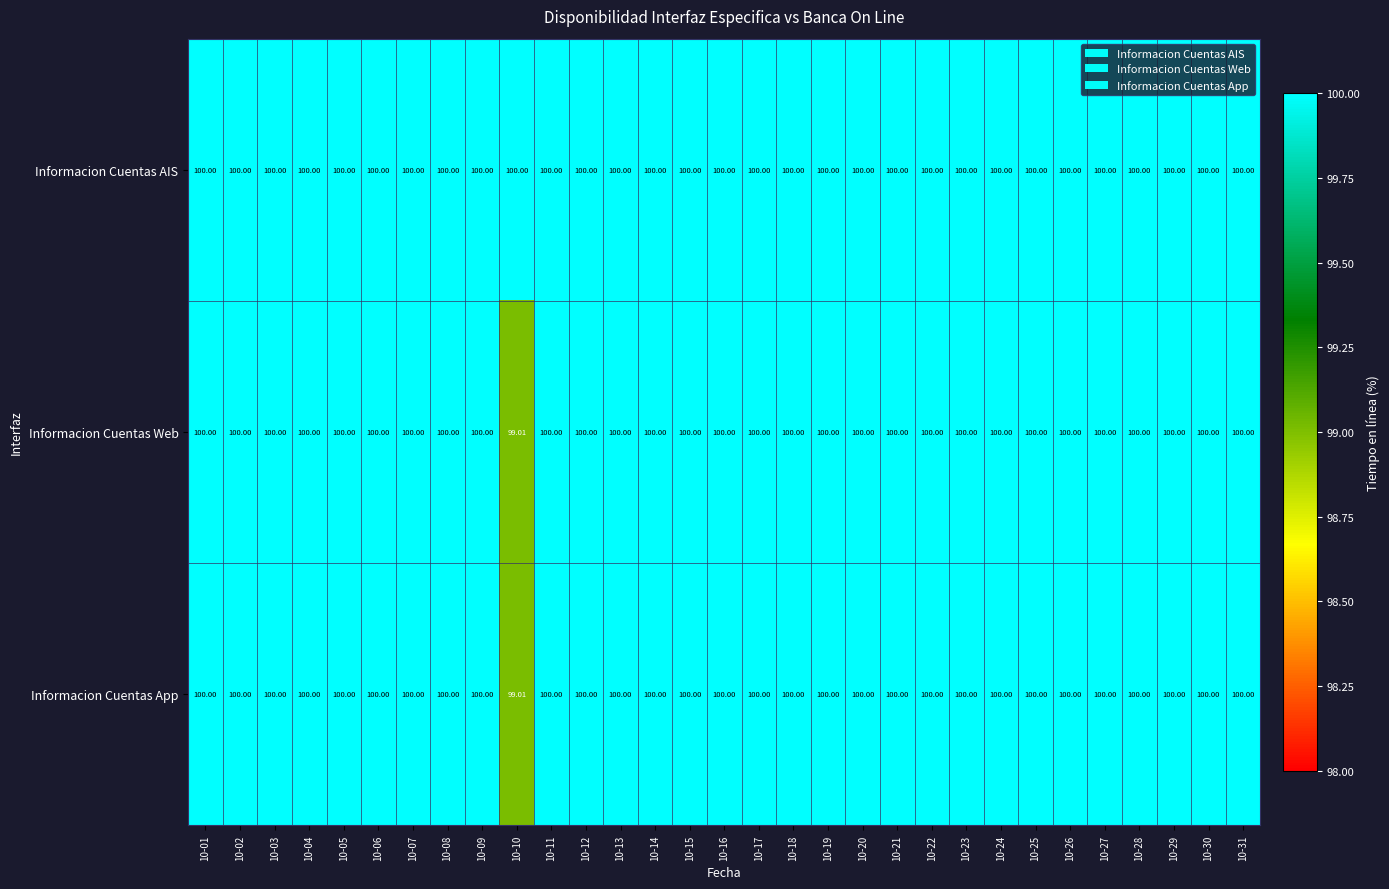

Which series has the largest total across all categories?

Informacion Cuentas AIS